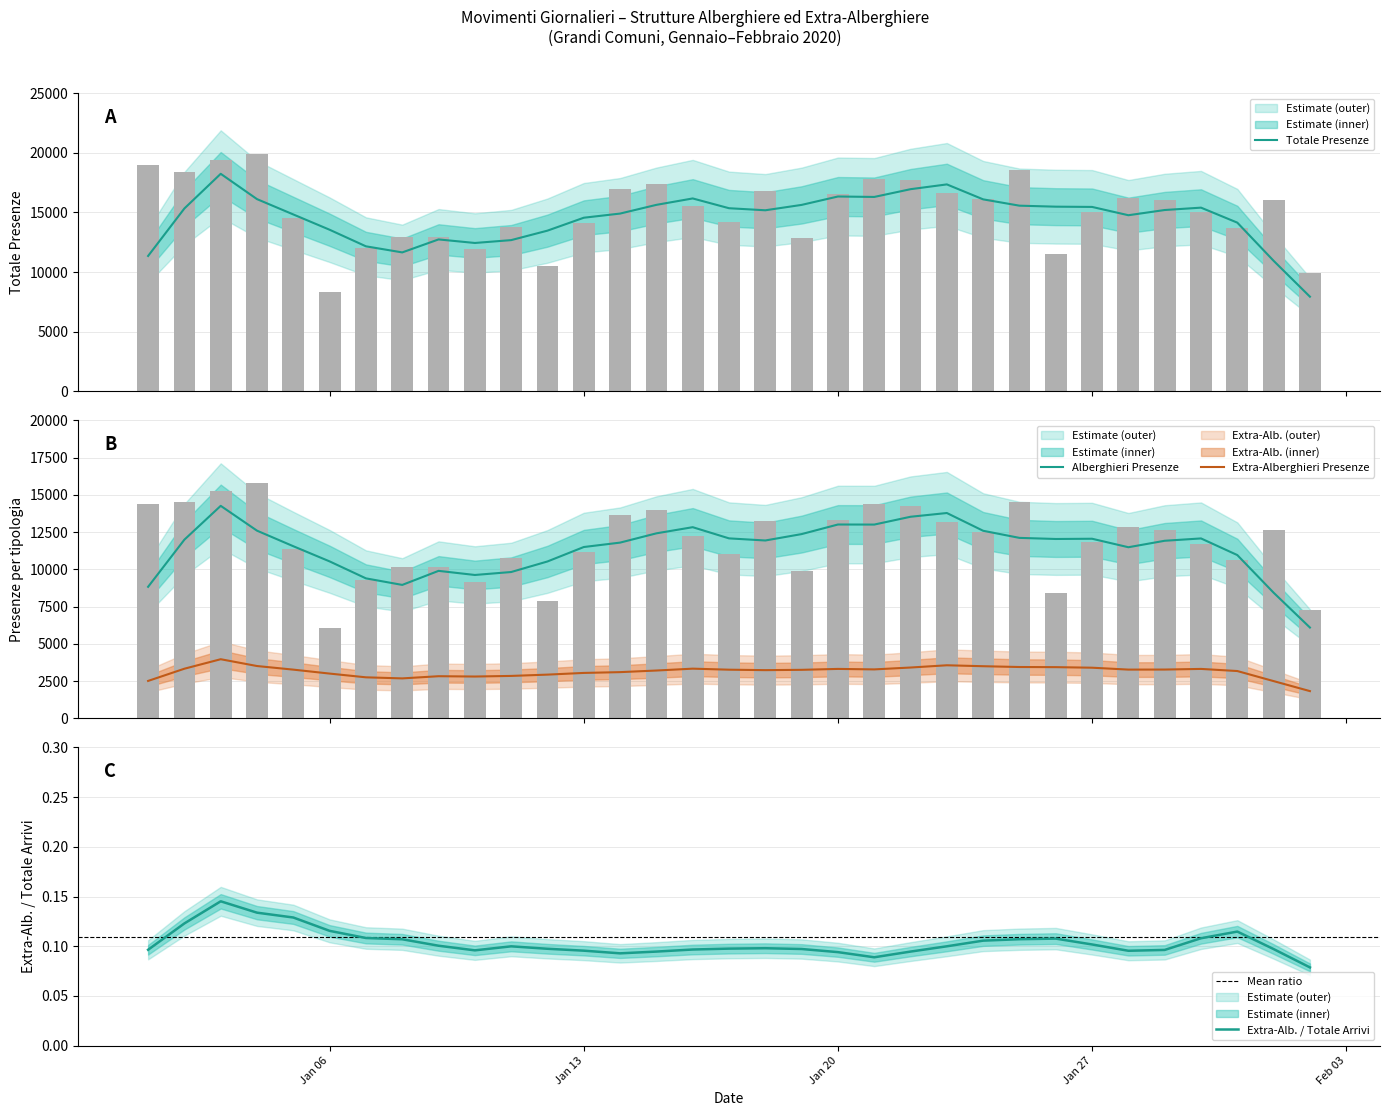

Which series has the largest total across all categories?

Totale Presenze